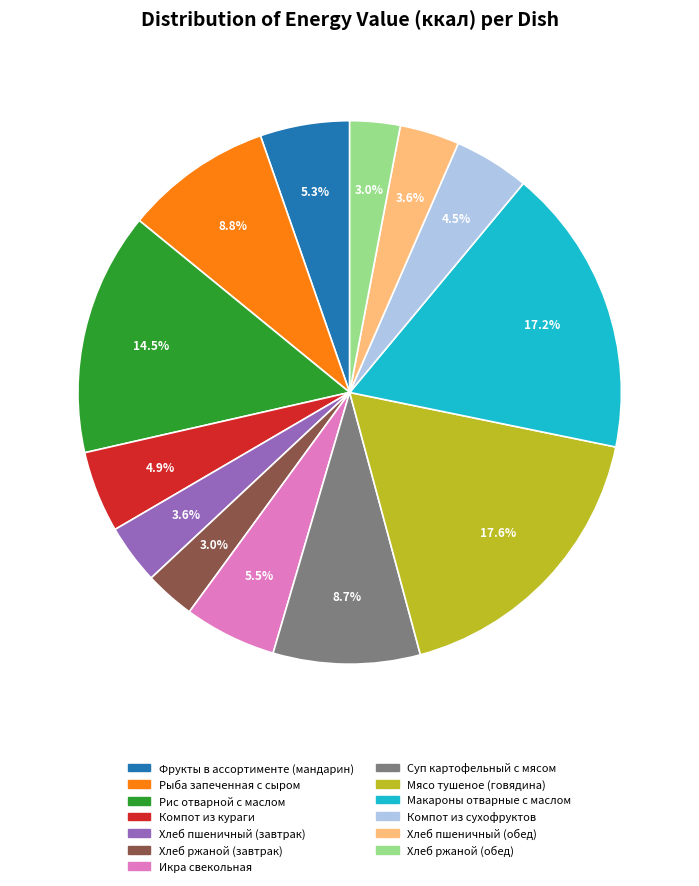

Is the sum of Компот из сухофруктов and Фрукты в ассортименте (мандарин) greater than half?

No